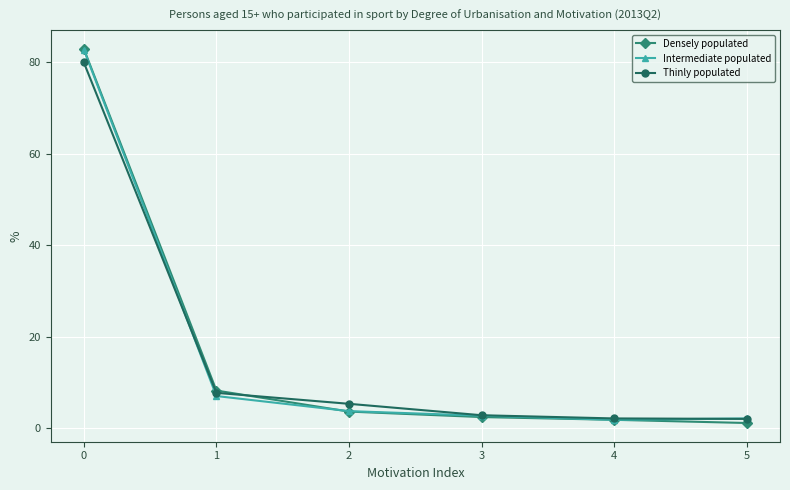

Which series ends up on top after the final intersection of Intermediate populated and Densely populated?

Intermediate populated